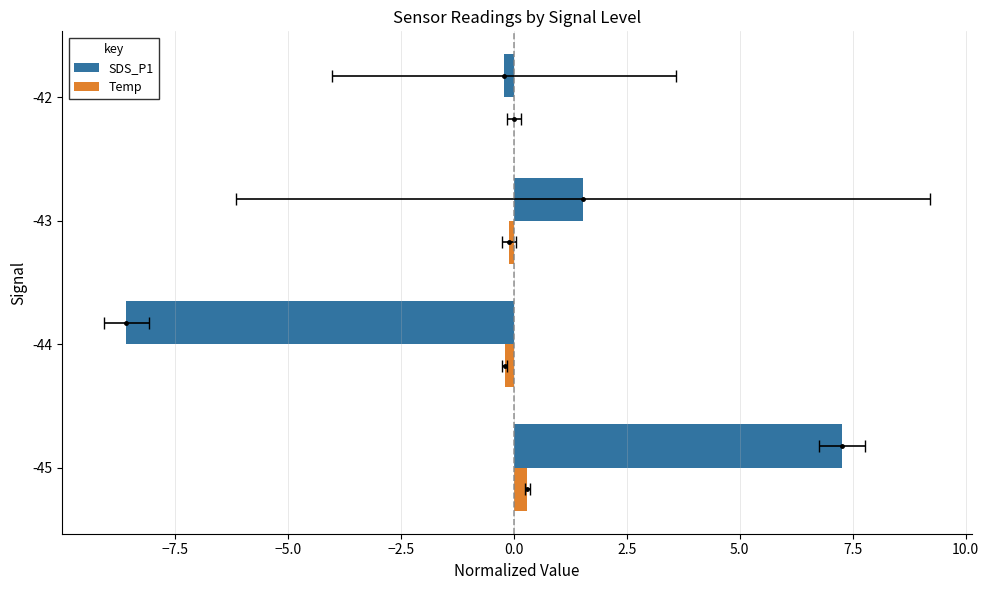

What is the minimum value for Temp?

-0.2